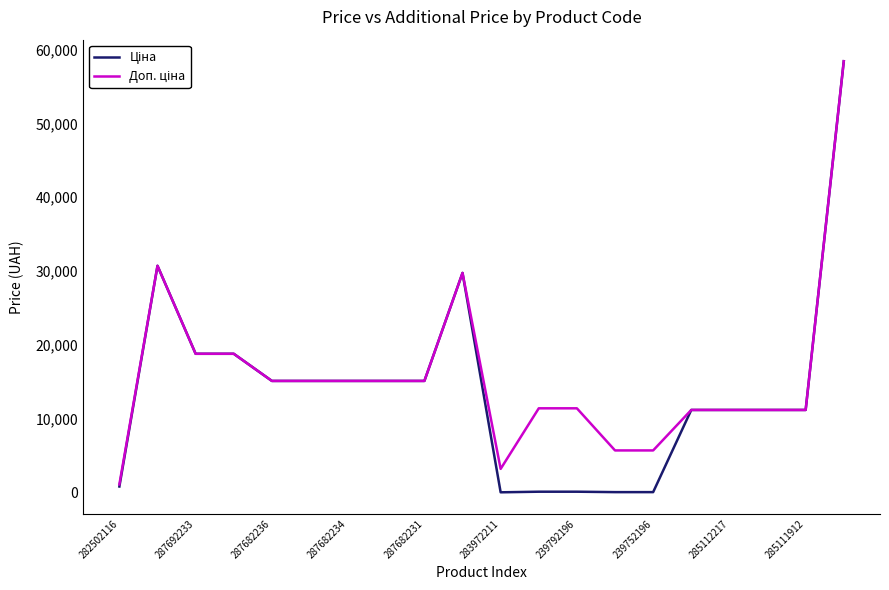

What is the label of the 15th point from the right?

283972211